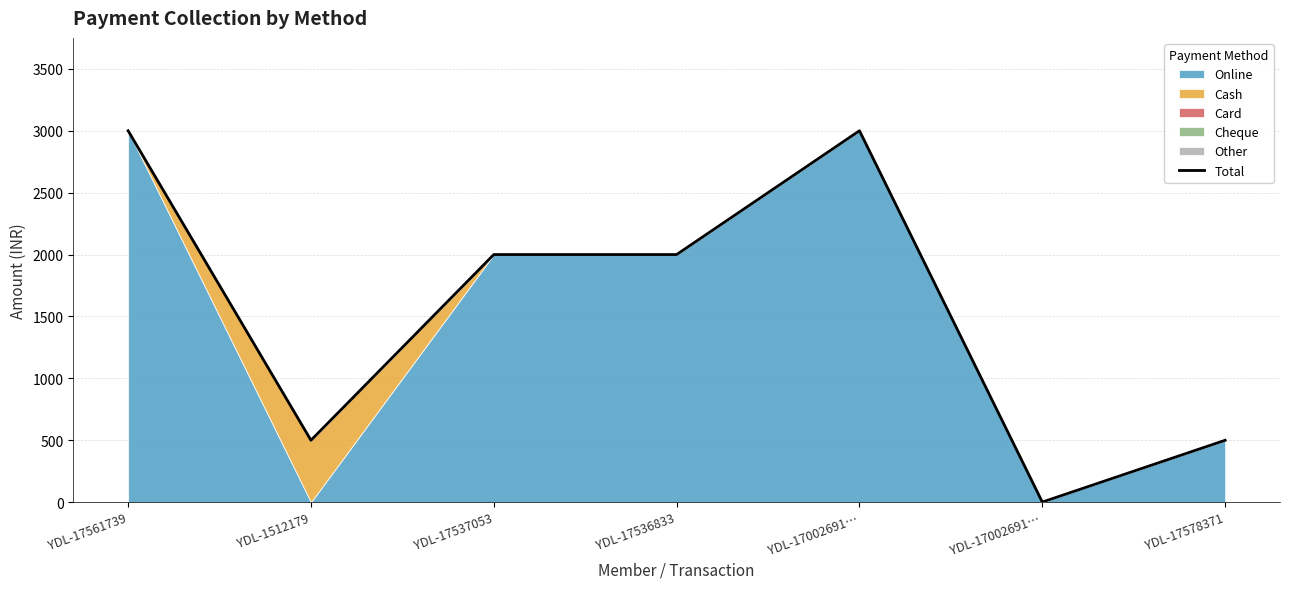

Rank the categories by value from highest to lowest.

YDL-17561739, YDL-17002691…, YDL-17537053, YDL-17536833, YDL-1512179, YDL-17578371, YDL-17002691…